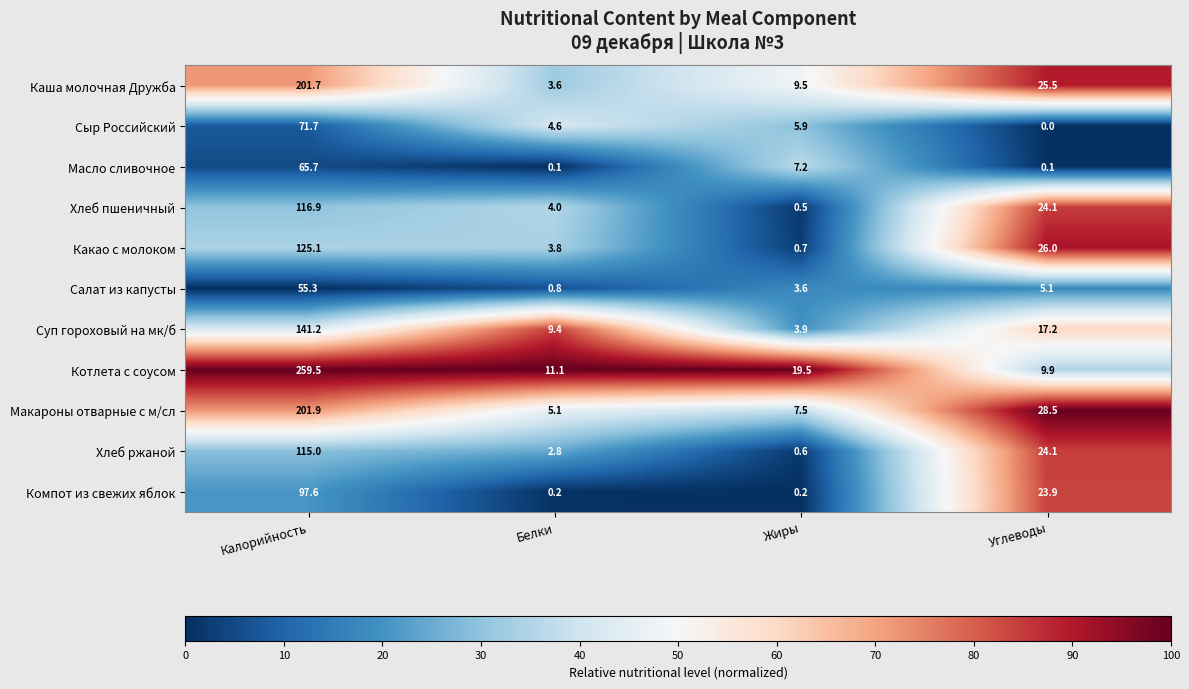

Is it true that Салат из капусты equals 5.1 at Углеводы?

True